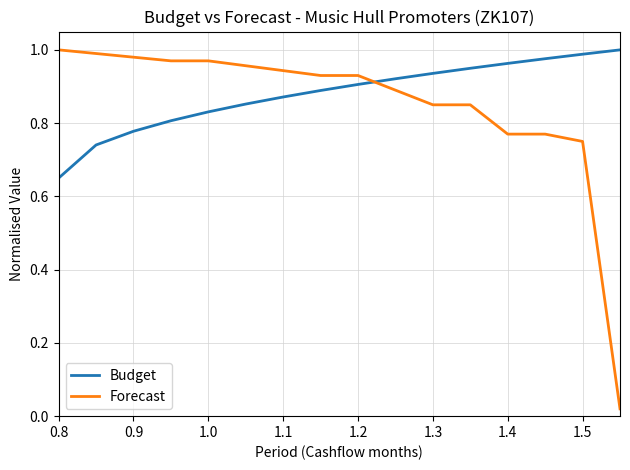

Is this an area chart (filled region under the line)?

No